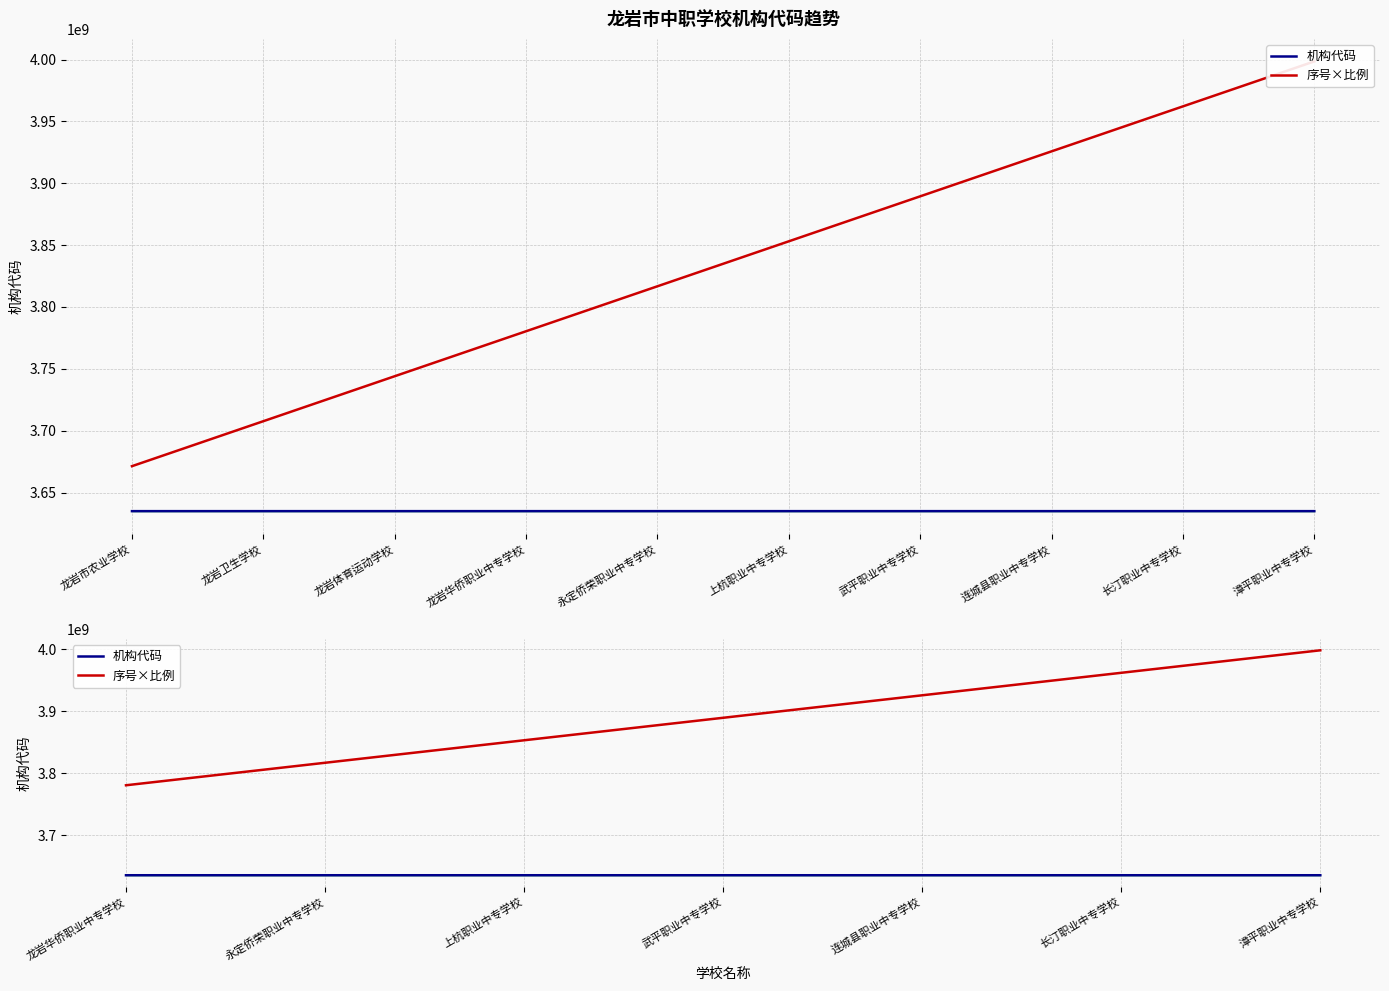

Which series has the largest total across all categories?

序号×比例